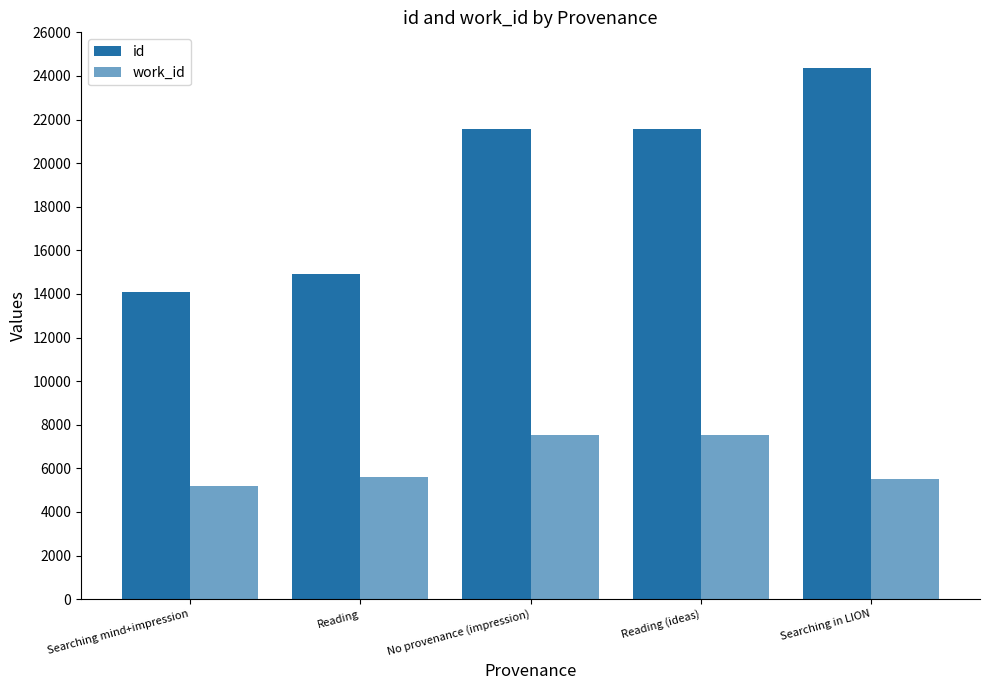

How many groups of bars are there?

5